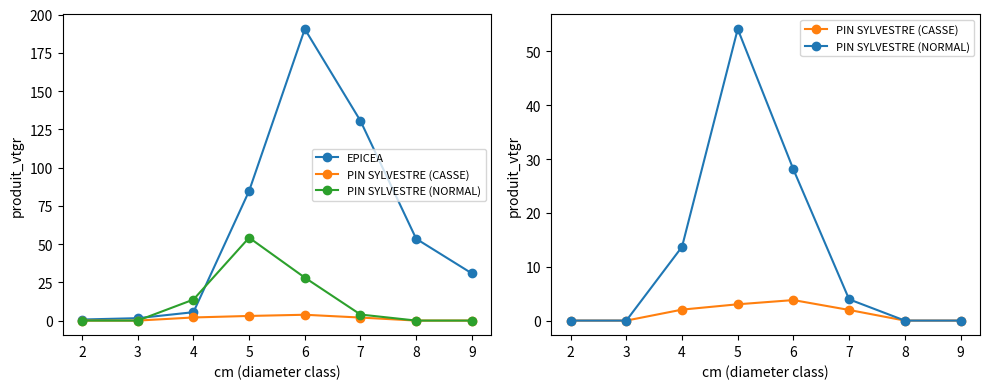

Between 5 and 3, which is larger?

5